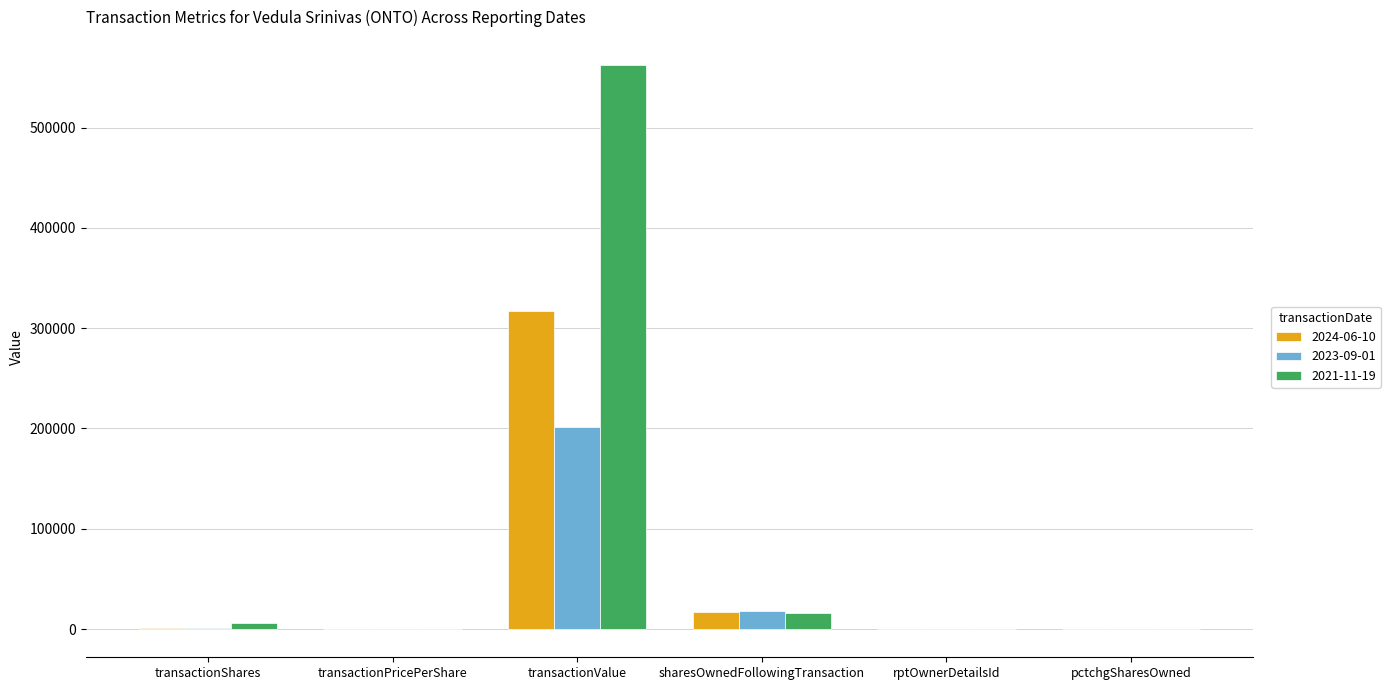

True or false: 2024-06-10 has a value of 183983.0 at transactionValue.

False